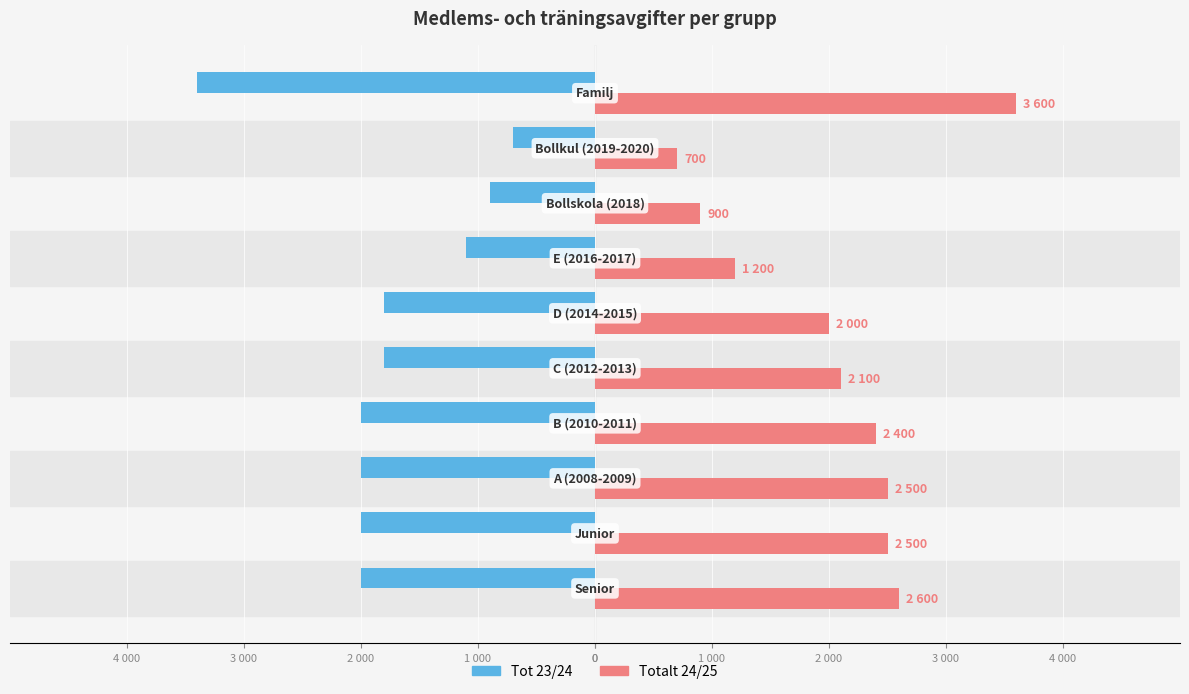

What are all the series names shown in the legend?

Tot 23/24, Totalt 24/25